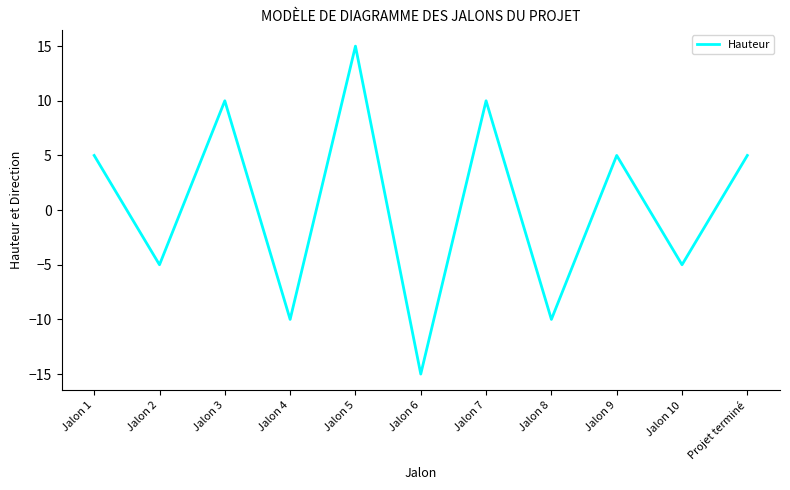

How many series are shown in this chart?

1